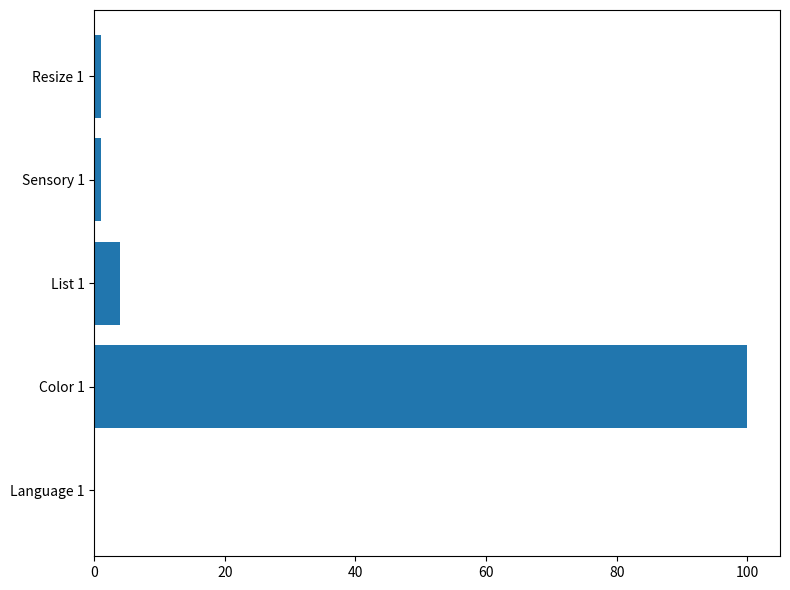

Reading bottom to top, what are all the values shown in this chart?

Language 1=0	Color 1=100	List 1=4	Sensory 1=1	Resize 1=1